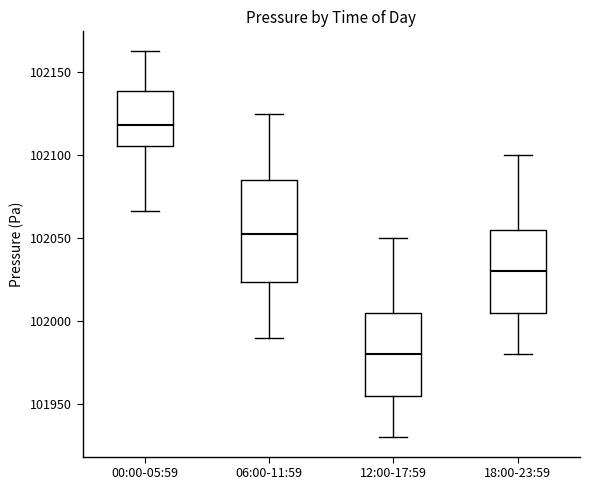

Reading left to right, read every box against the y-axis: the position of its median line, the range the box covers, and the ends of its whiskers. The values are not printed on the chart, so give them approximately, as read against the axis.

00:00-05:59: median 102120, box 102105 to 102140, whiskers 102065 to 102165
06:00-11:59: median 102055, box 102025 to 102085, whiskers 101990 to 102125
12:00-17:59: median 101980, box 101955 to 102005, whiskers 101930 to 102050
18:00-23:59: median 102030, box 102005 to 102055, whiskers 101980 to 102100